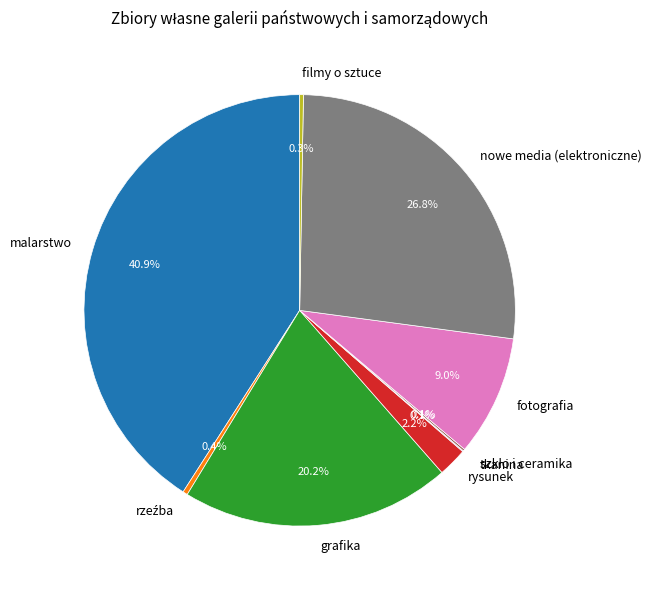

Is there any slice that represents more than half of the pie?

No